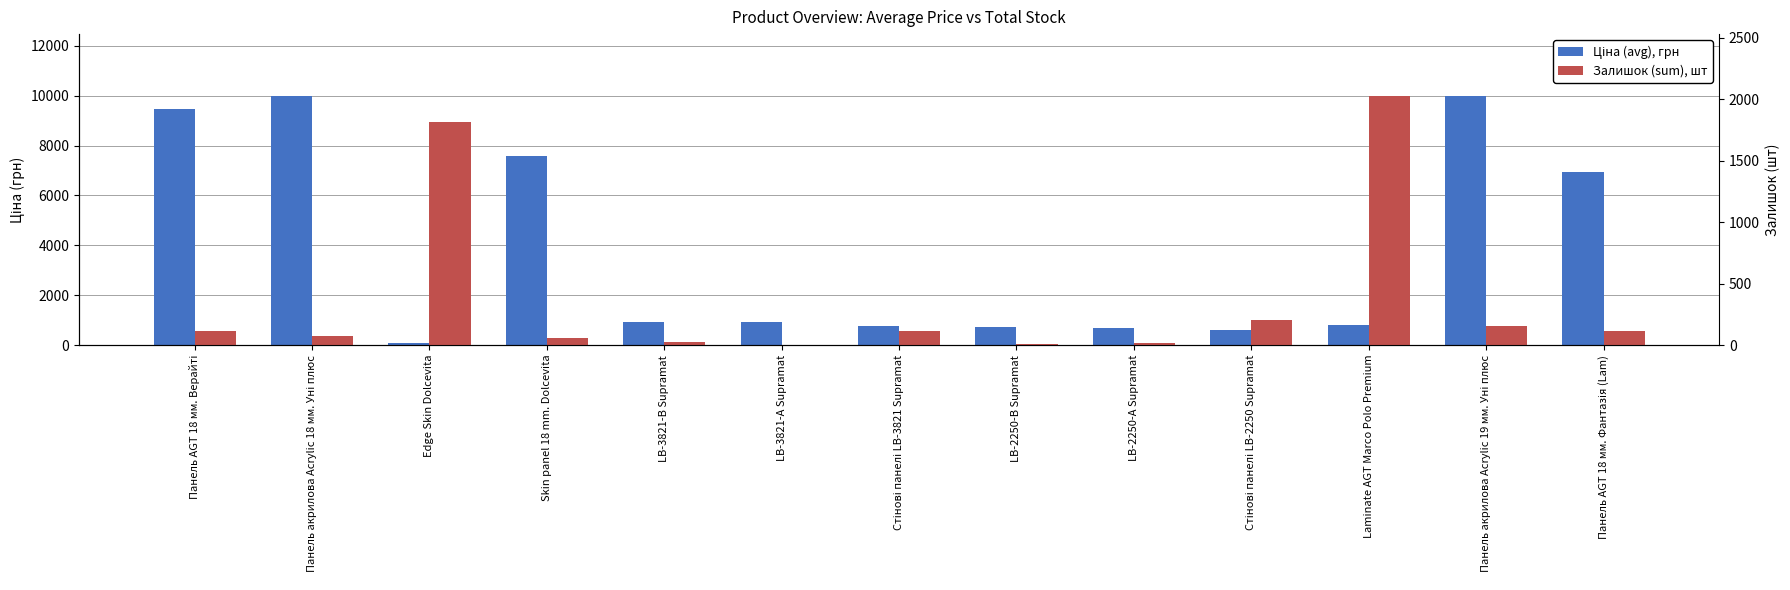

True or false: Залишок (sum), шт has a value of 4.3 at LB-2250-В Supramat.

False